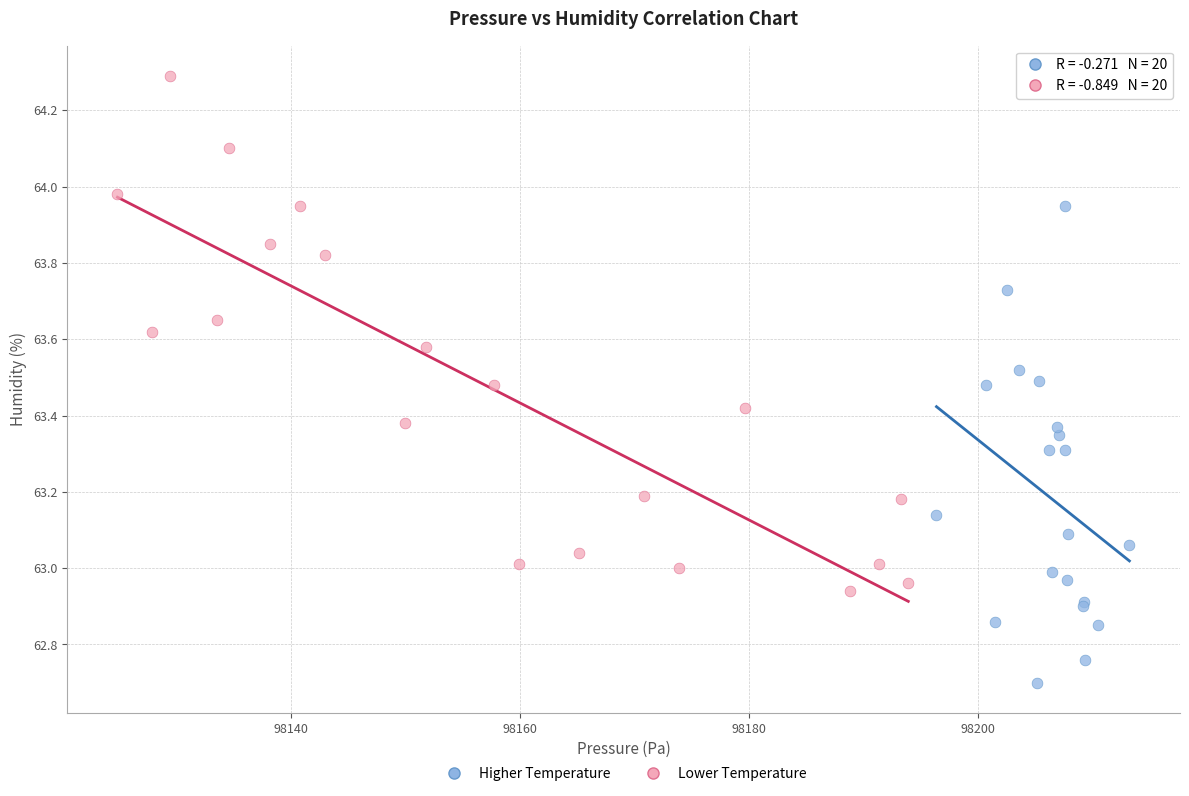

Which series contains the highest Y value?

Lower Temperature